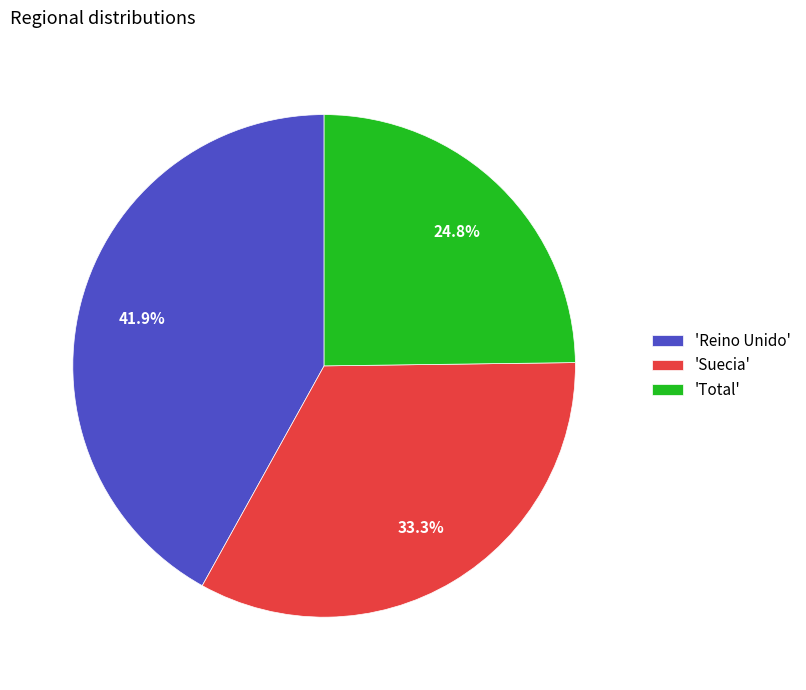

Is 'Reino Unido' the majority of the pie?

No